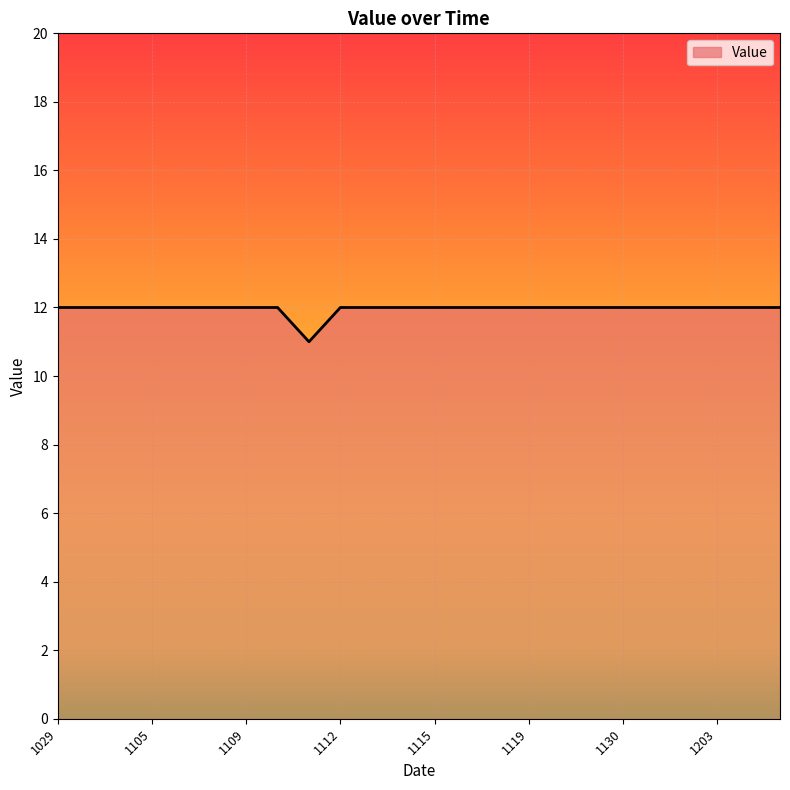

What is the maximum value shown in the chart?

12